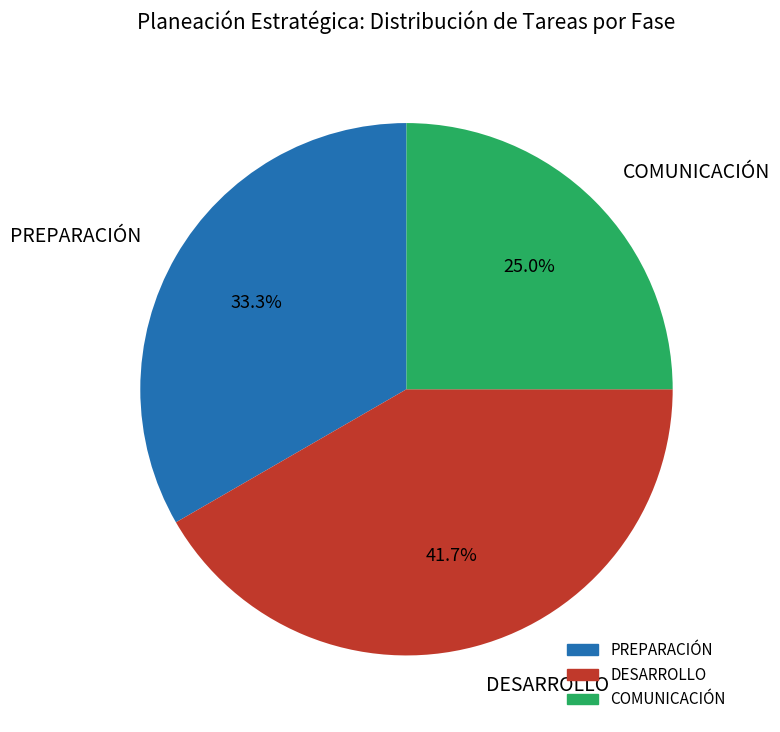

Which slice is the largest?

DESARROLLO